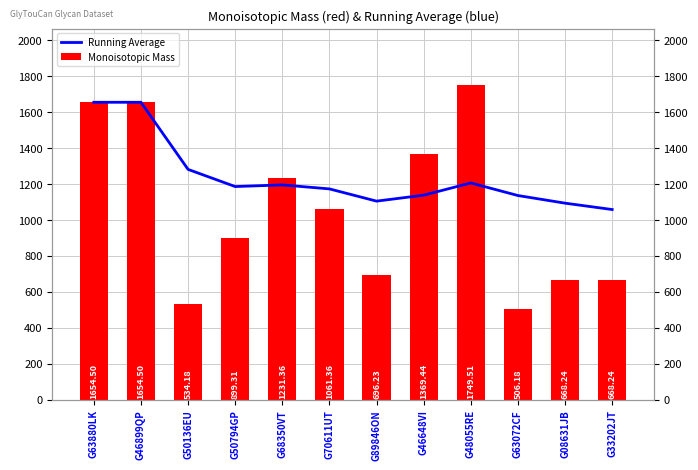

The value of Running Average at G46648VI is 414.0. True or false?

False